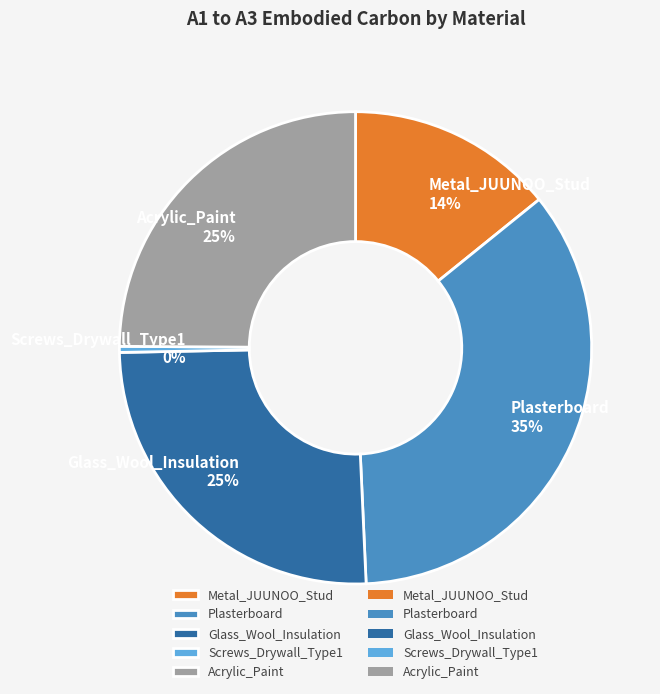

Which slice is the smallest?

Screws_Drywall_Type1